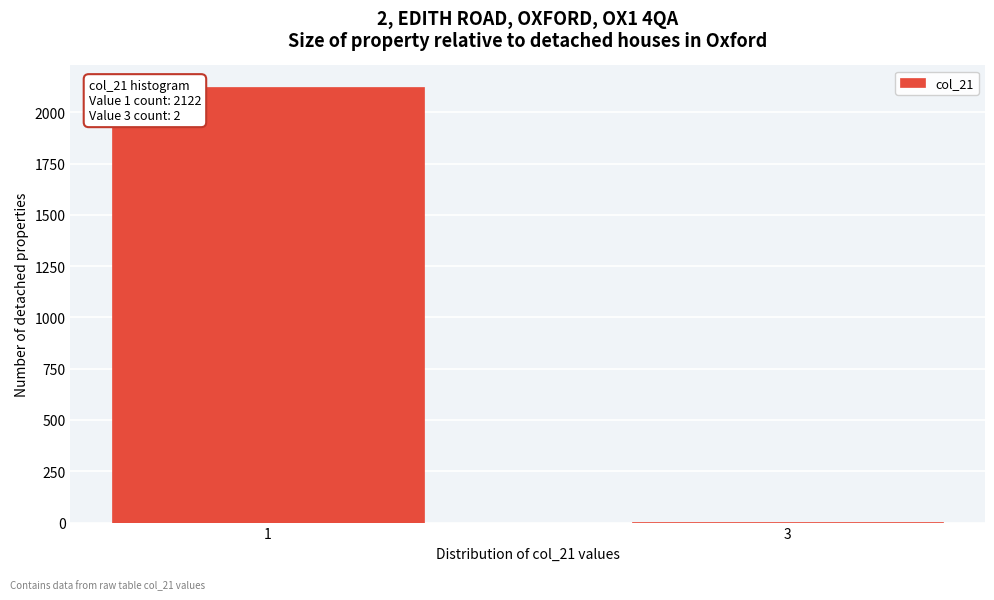

Reading left to right, extract all data points from this chart.

1=2122	3=2